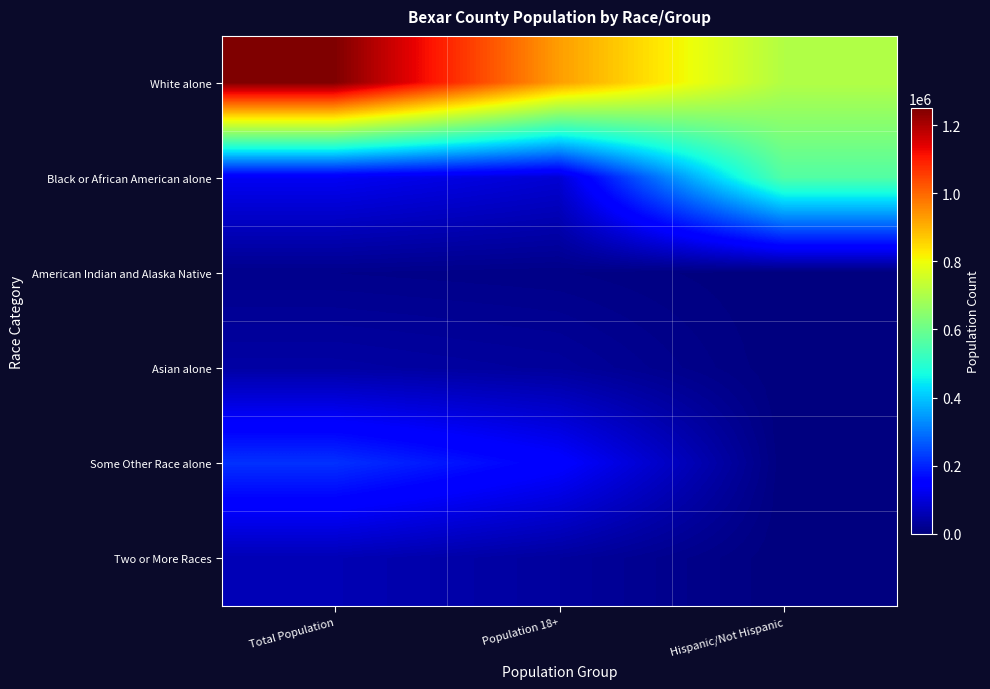

At Total Population, list the series in order from smallest to largest.

American Indian and Alaska Native, Asian alone, Two or More Races, Black or African American alone, Some Other Race alone, White alone